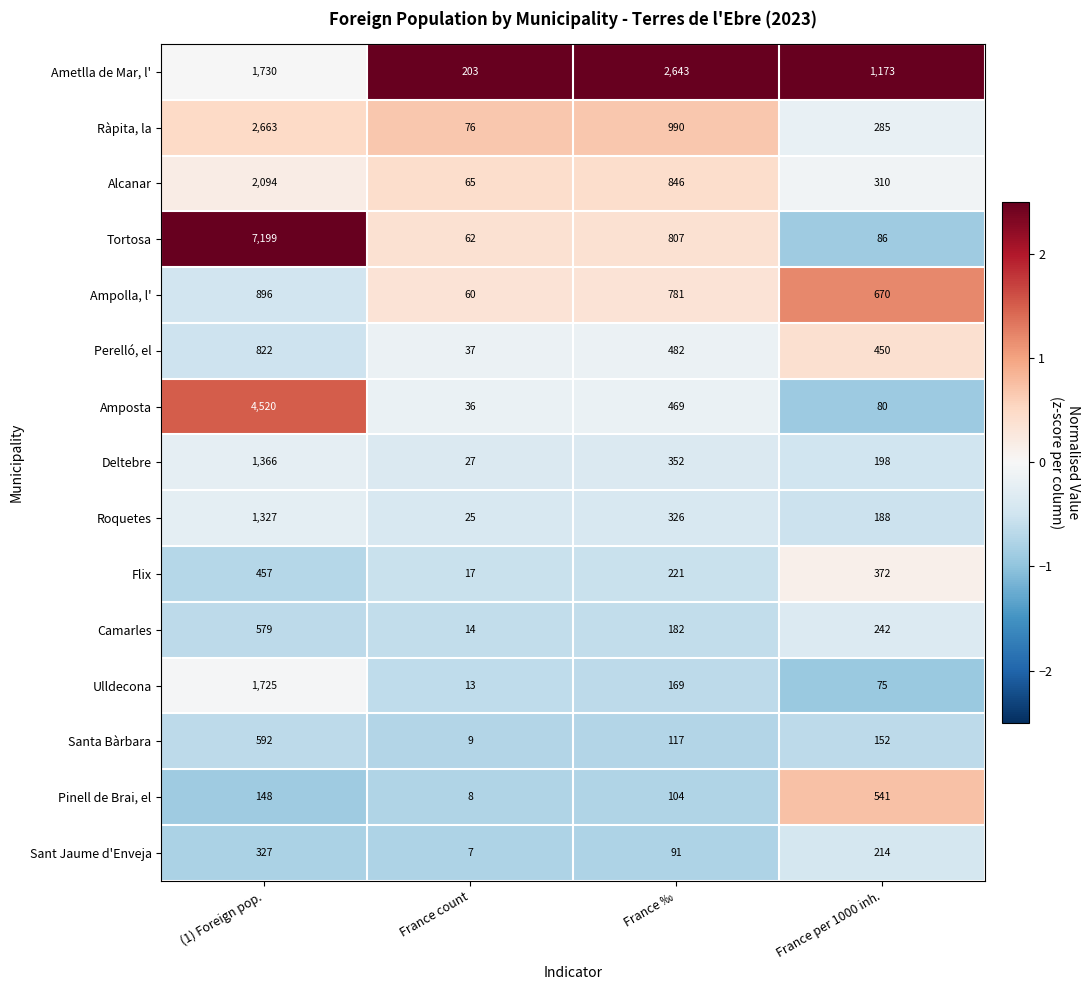

At which label is Roquetes closest to 676?

France ‰